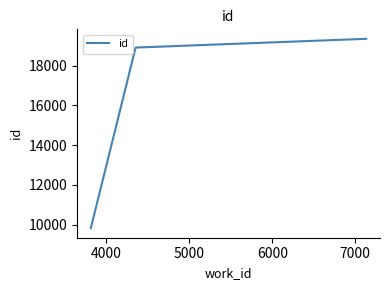

Reading left to right, extract all data points from this chart.

9818	18907	19349